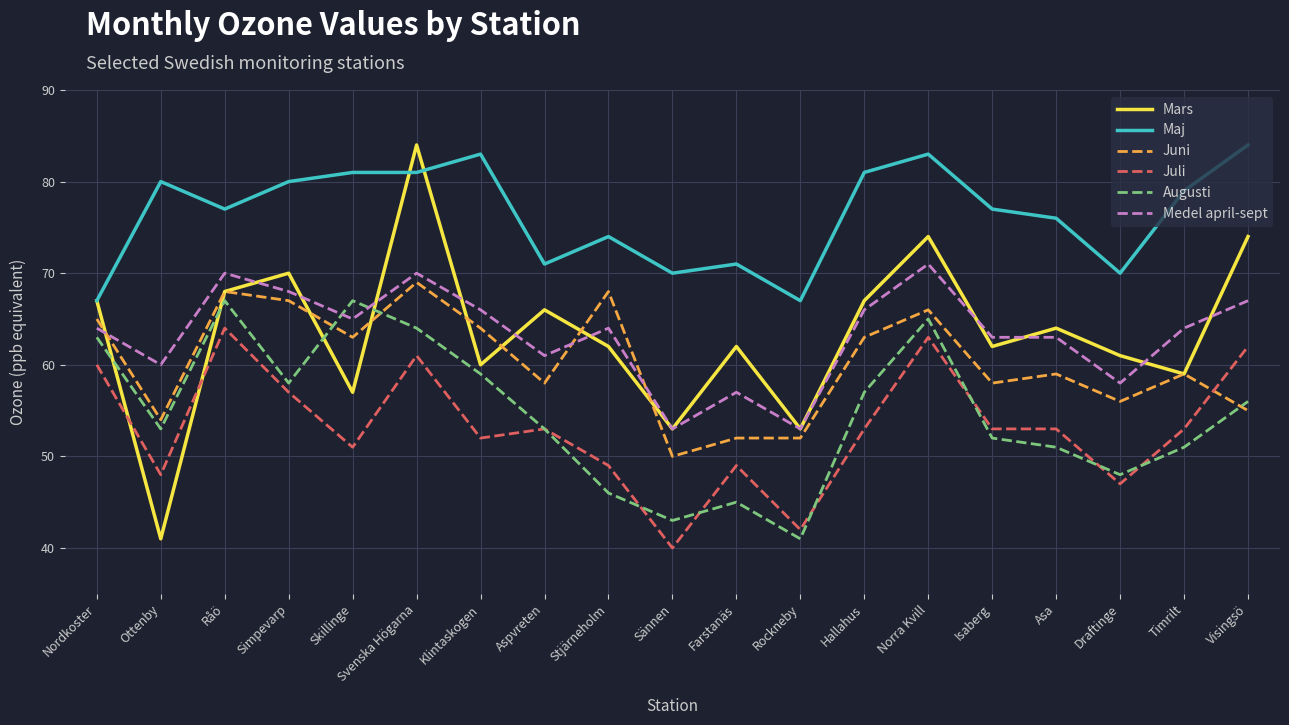

What is the maximum value for Augusti?

67